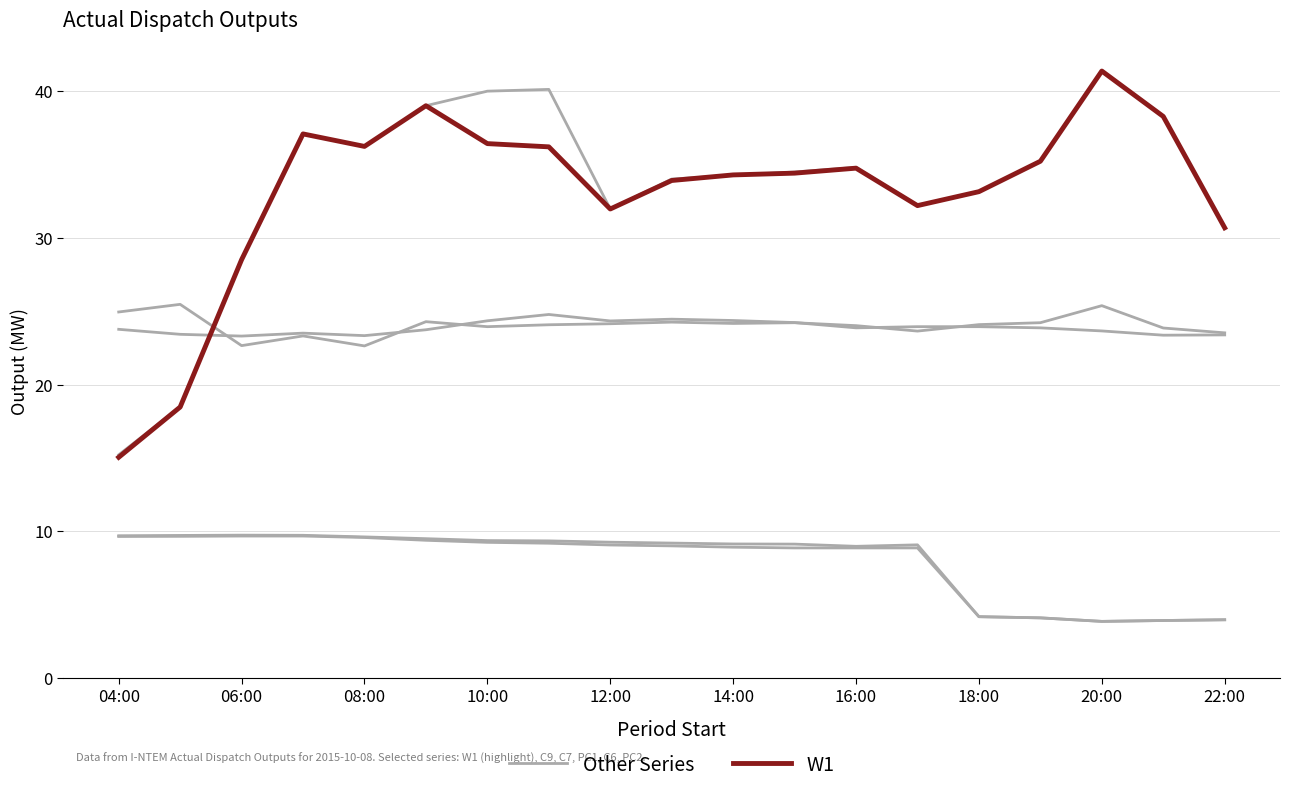

At 17, list the series in order from largest to smallest.

W1, Other Series